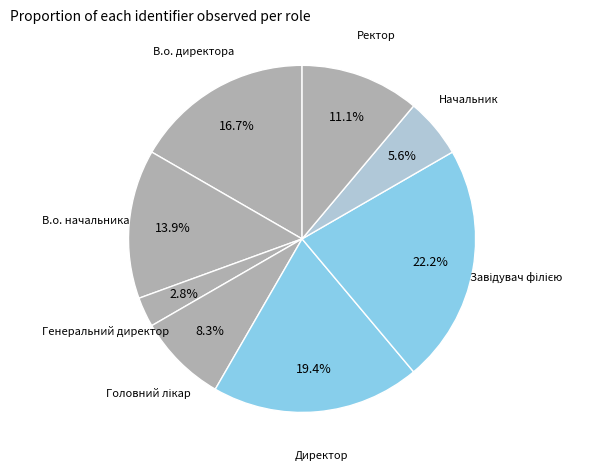

Which category has the biggest portion of the pie?

Завідувач філією